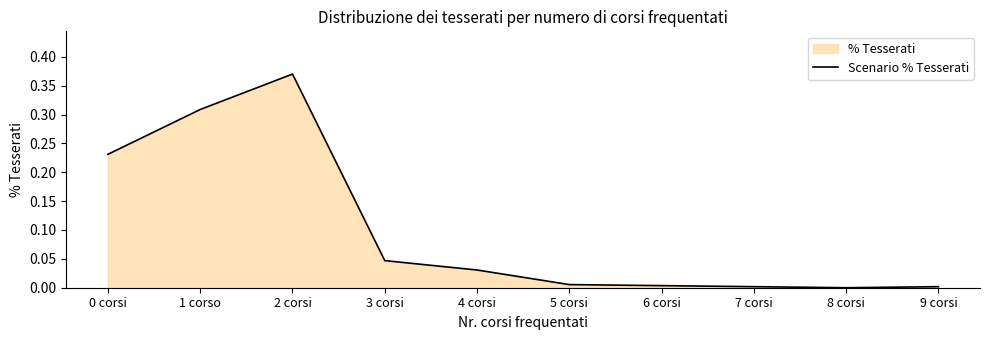

How many interior local valleys (lower than both neighbors) does the data have?

1